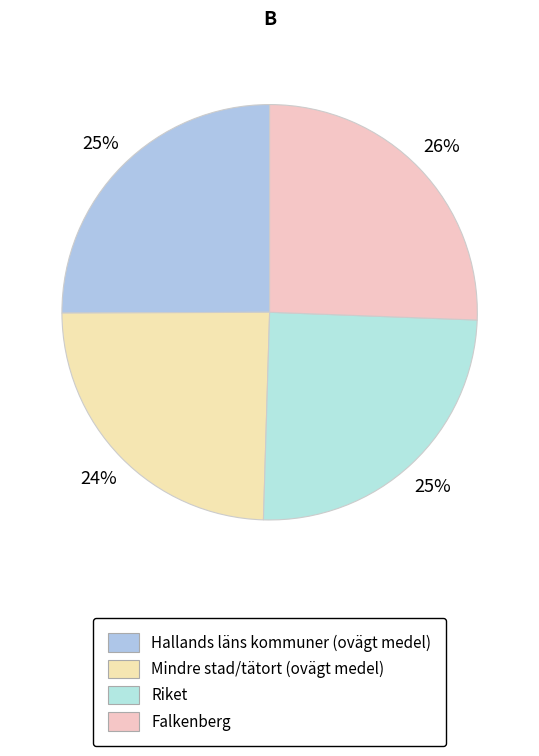

To the nearest percent, what is the difference between the Riket and Falkenberg slice percentages?

1%